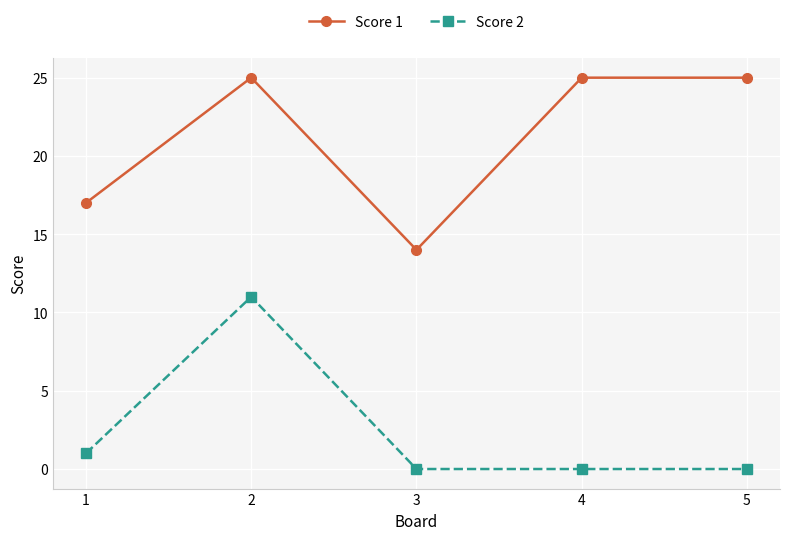

At how many categories does at least one series exceed 11?

5